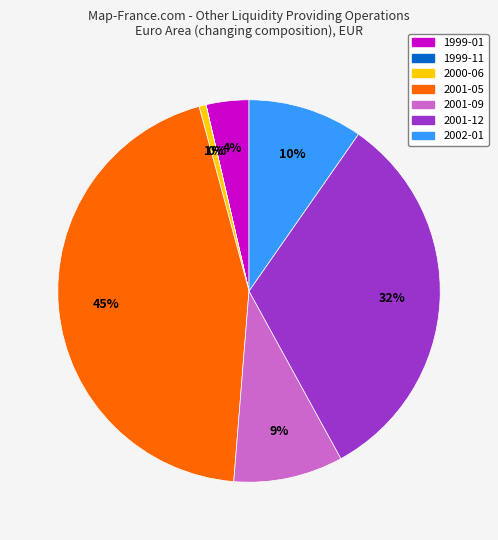

The 2001-09 slice represents 9% of the pie. True or false?

True